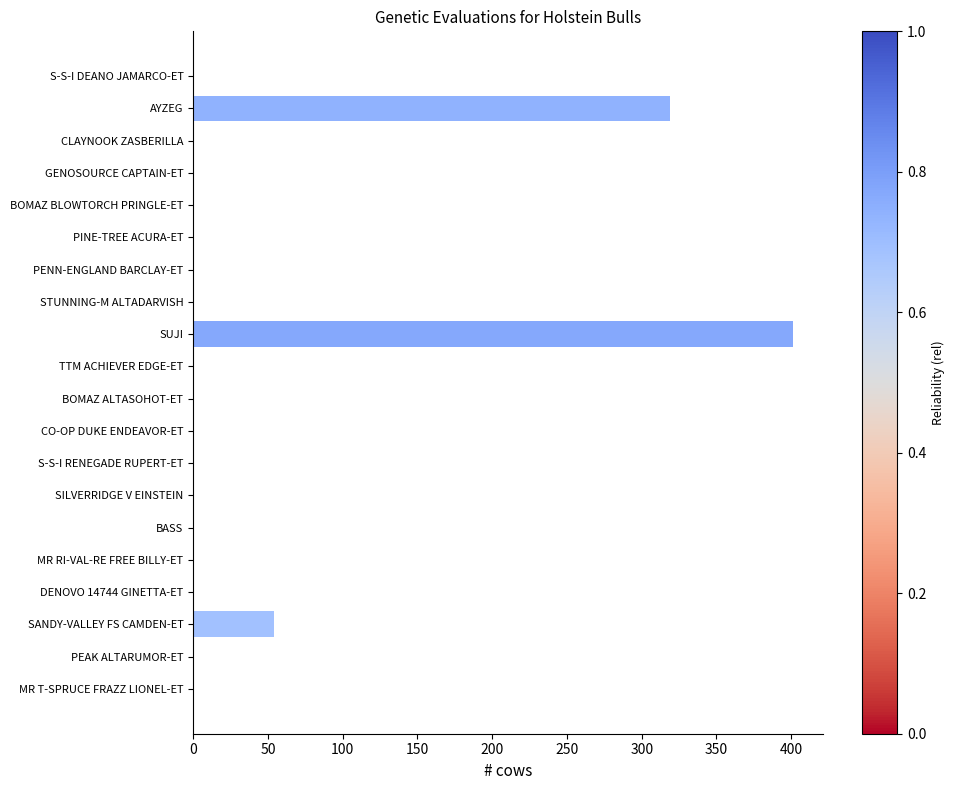

What is the sum of all values?

774